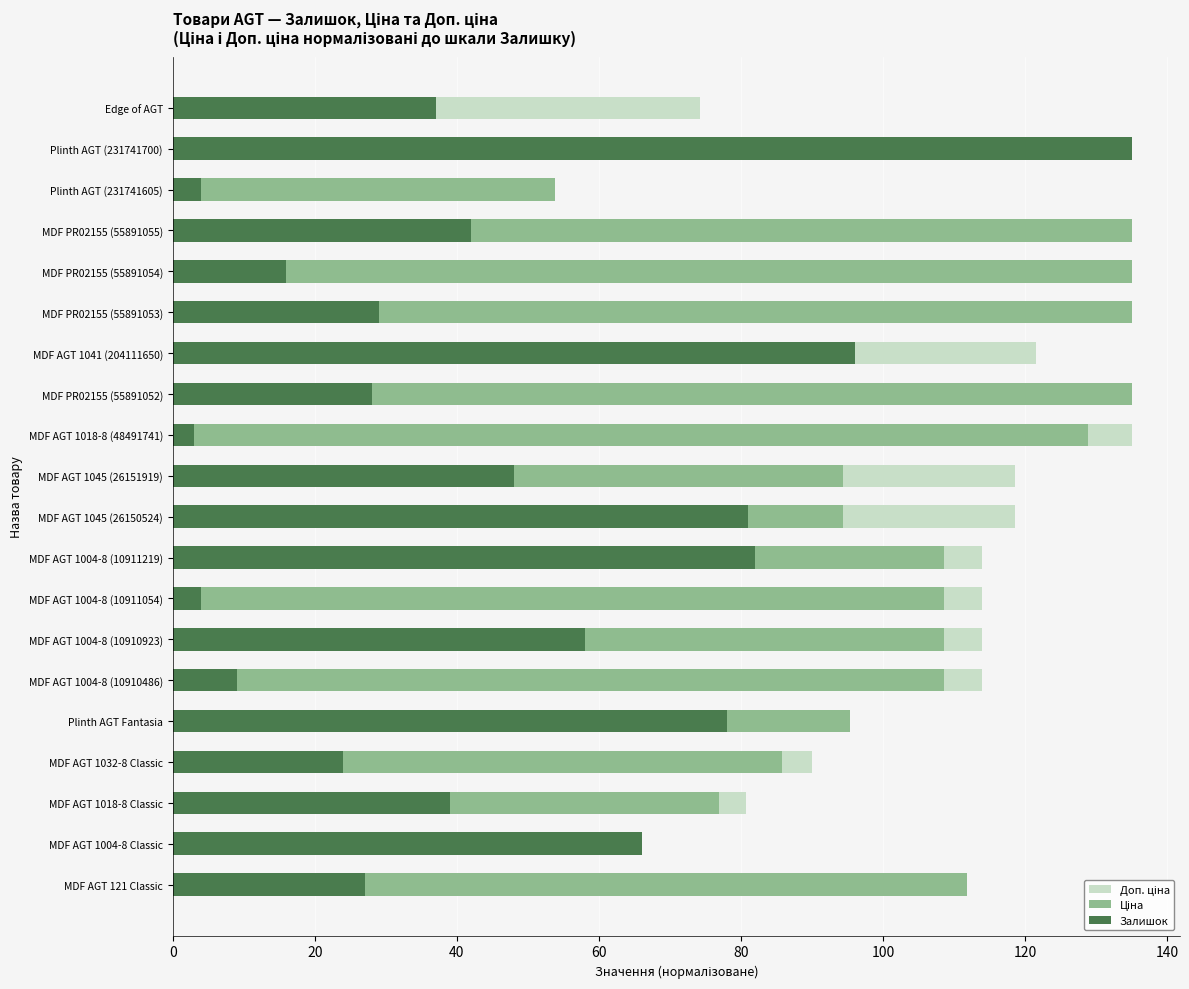

Which series has the widest spread of values?

Залишок